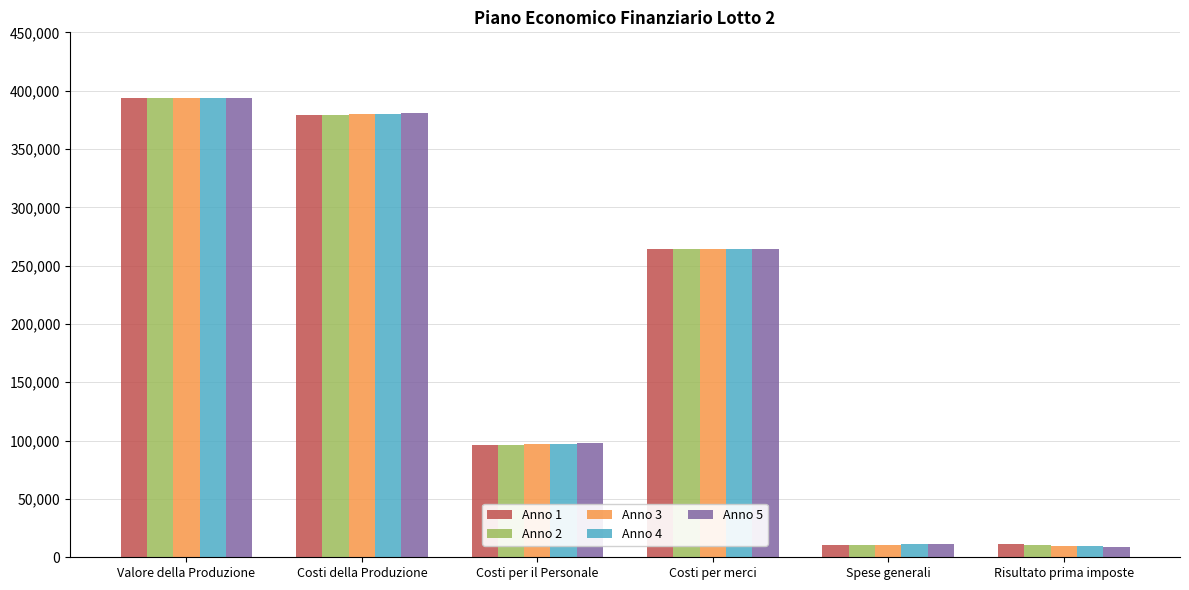

What is the total value across all series at Costi per il Personale?

484299.3